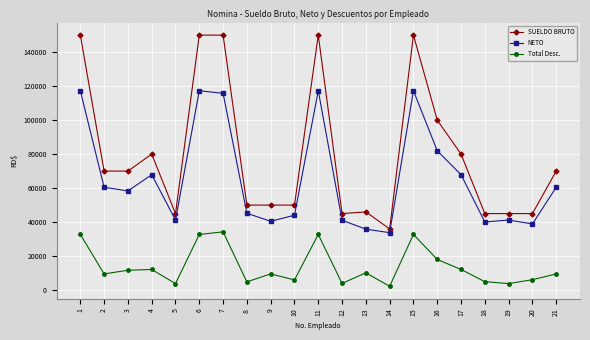

True or false: NETO and Total Desc. cross at least once.

False